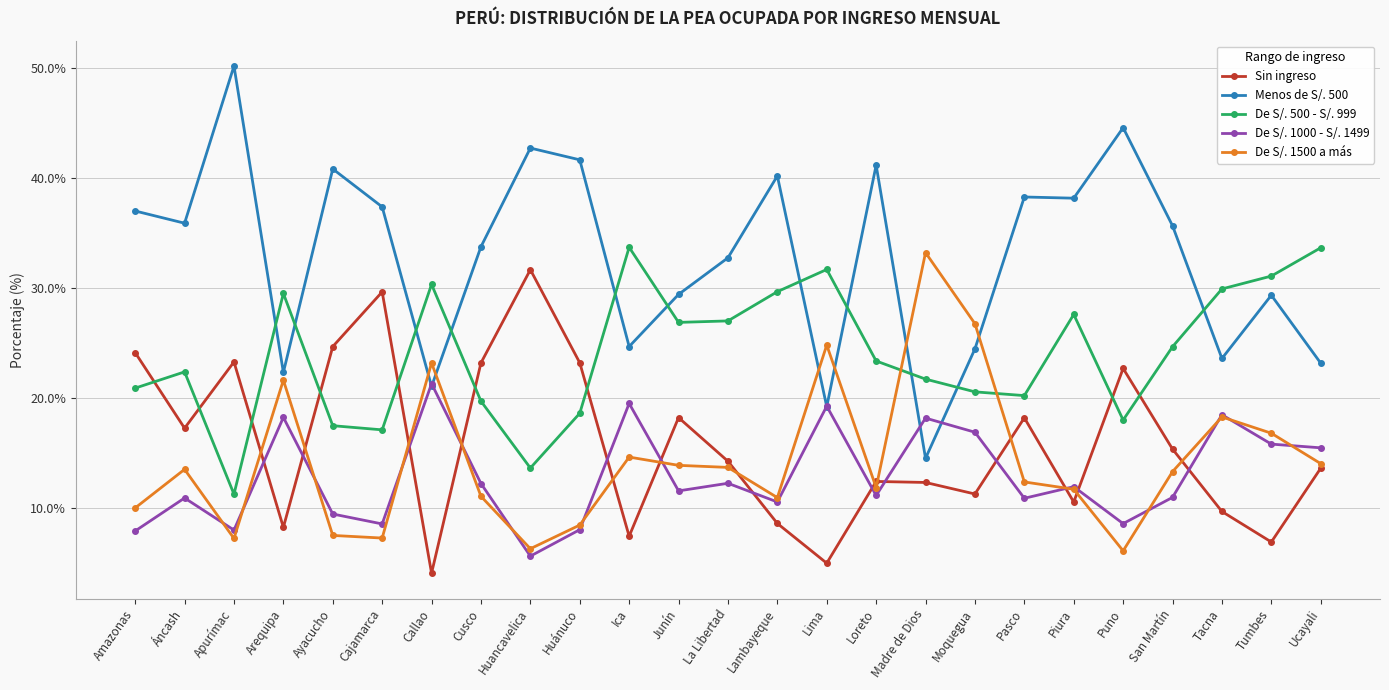

How many data points in De S/. 500 - S/. 999 are above 23?

13